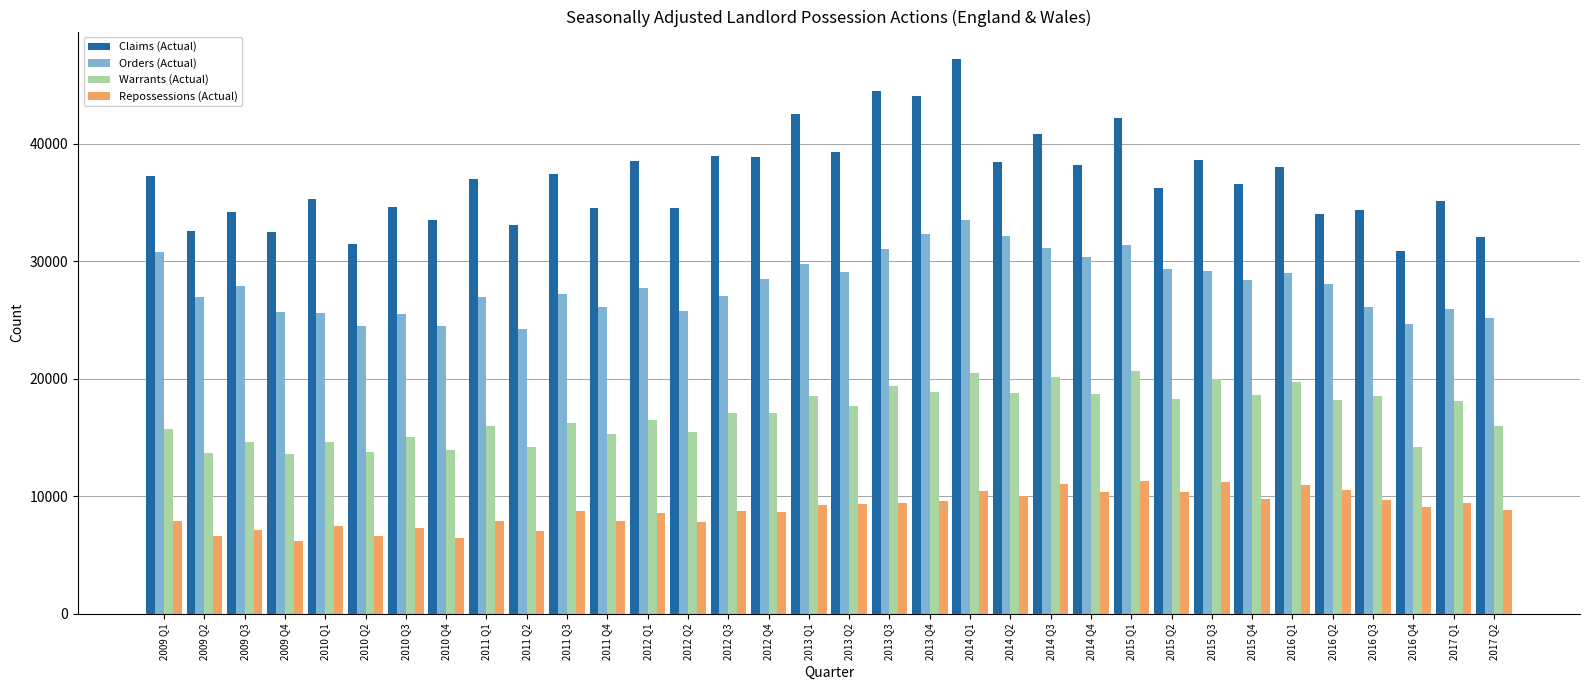

Which category has the highest value in the Claims (Actual) series?

2014 Q1